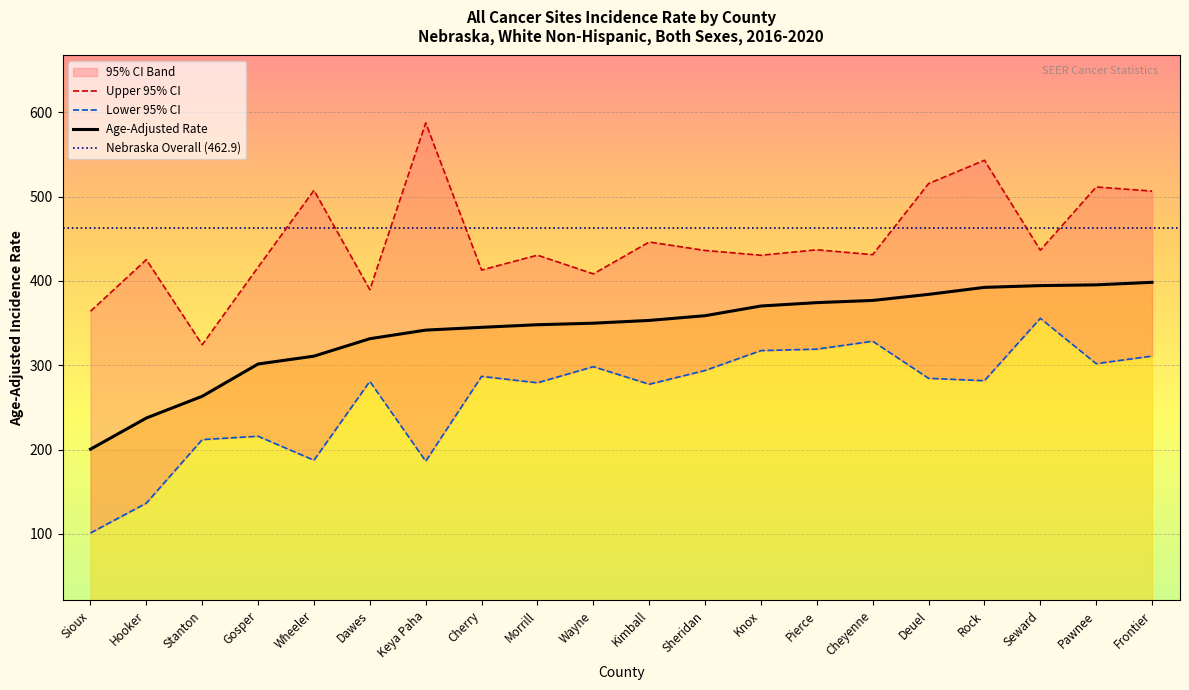

Which category has the lowest value in the Age-Adjusted Rate series?

Sioux